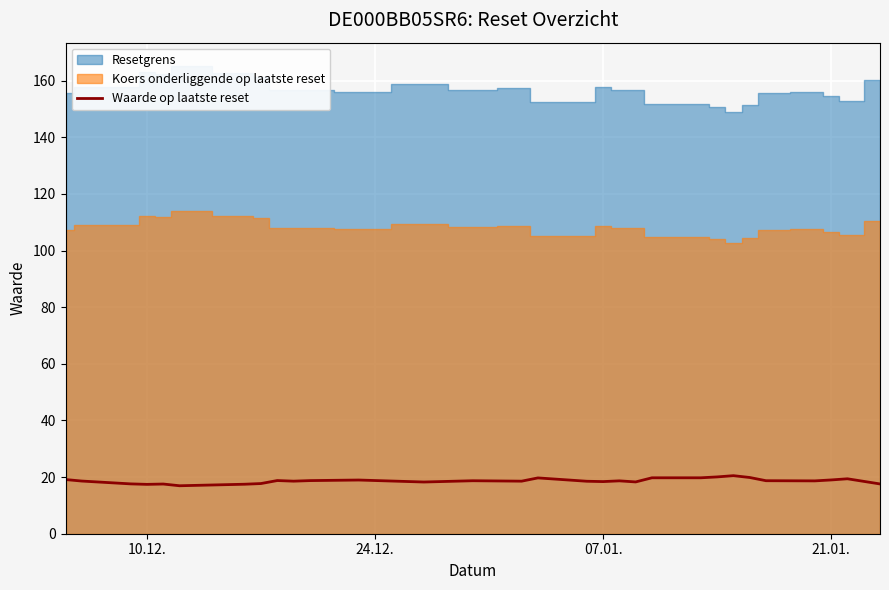

What is the lowest value of the Waarde op laatste reset series?

16.9